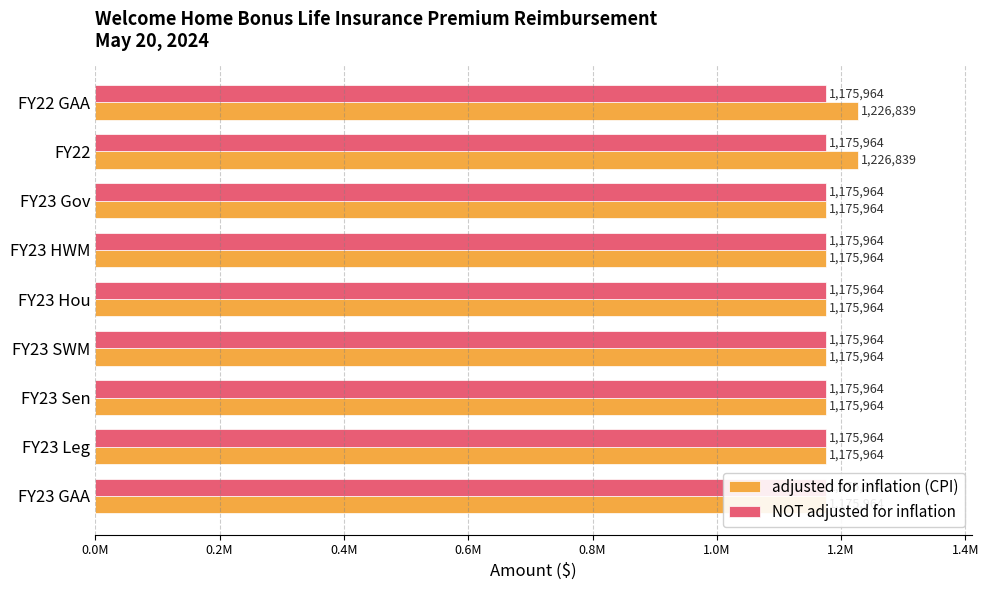

Which series has the widest spread of values?

adjusted for inflation (CPI)